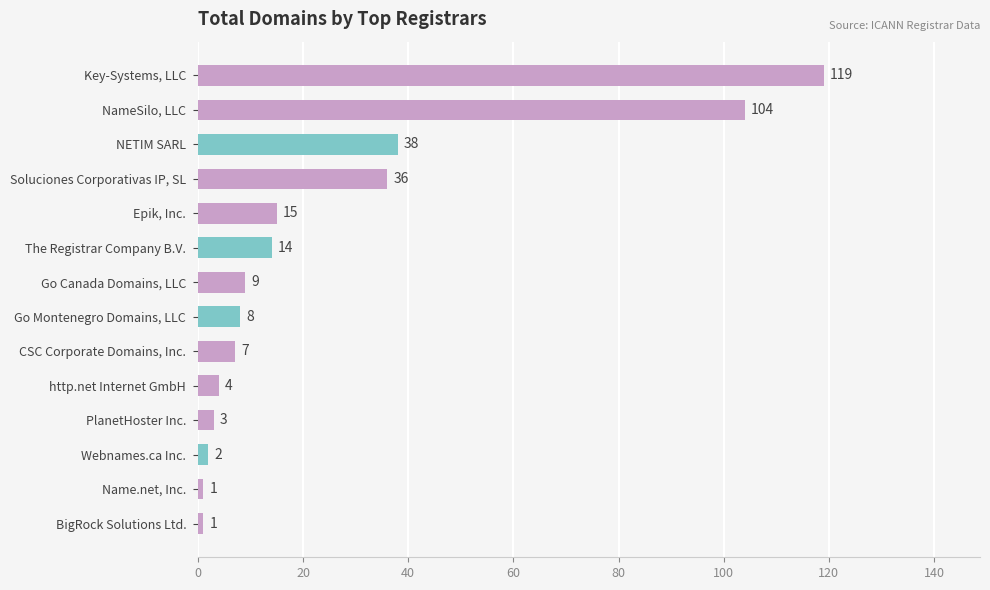

At which label is the value closest to 60?

NETIM SARL